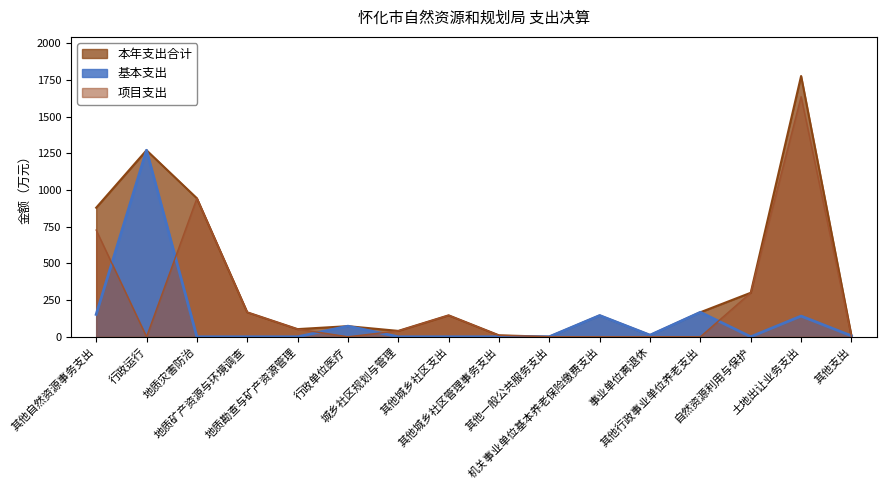

The value of 项目支出 at 行政运行 is -956.7. True or false?

False